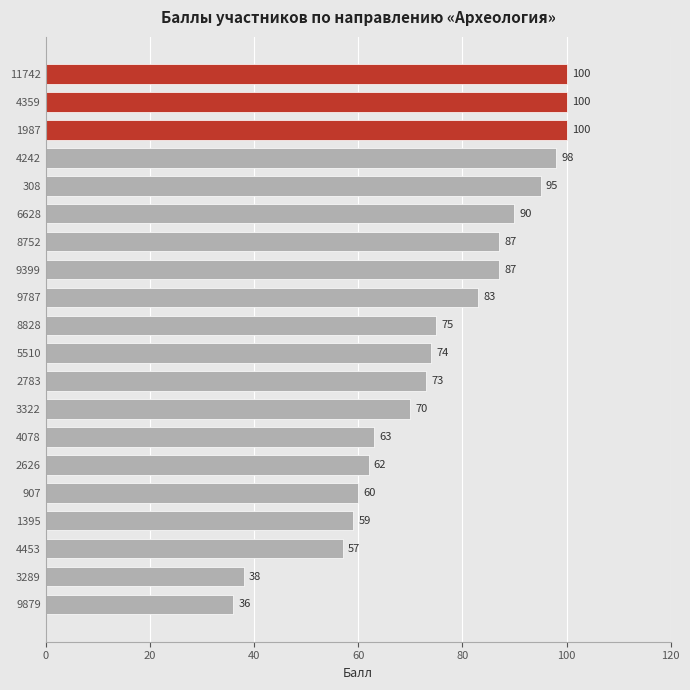

How many bars are there in total?

20